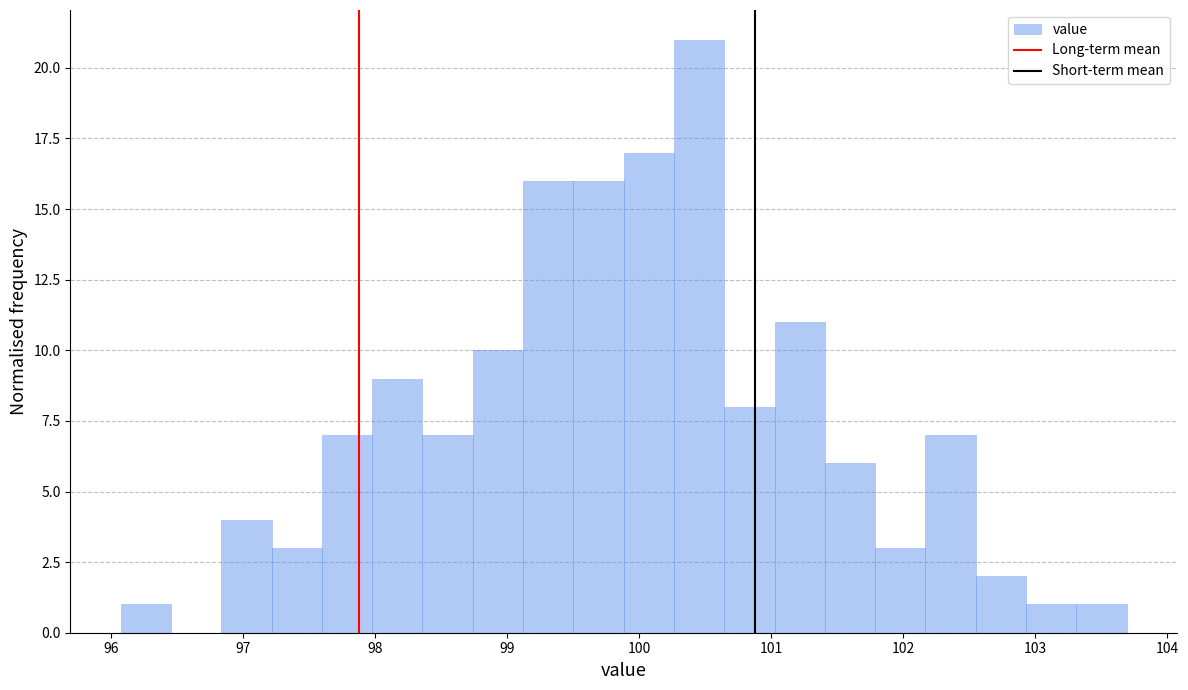

Read against the x-axis, roughly where is the centre of the tallest bar?

100.5